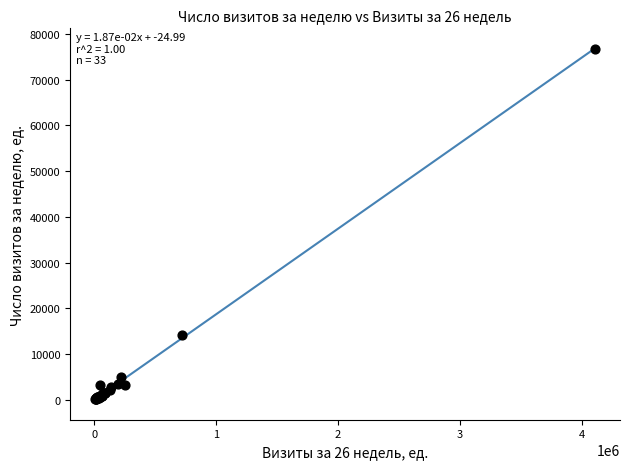

What Y value in the scatter plot is closest to 38413?

14200